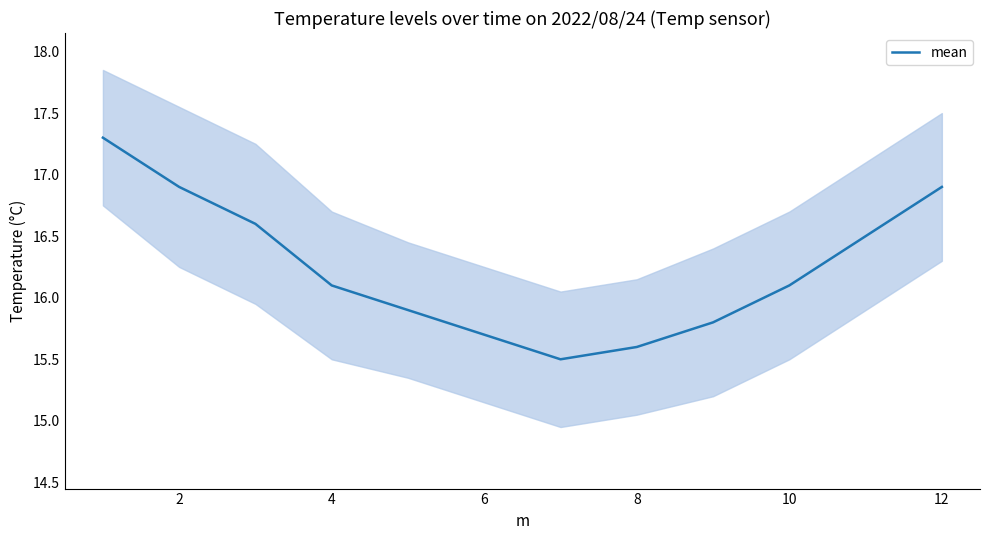

What is the value of the 11th point from the left?

15.9